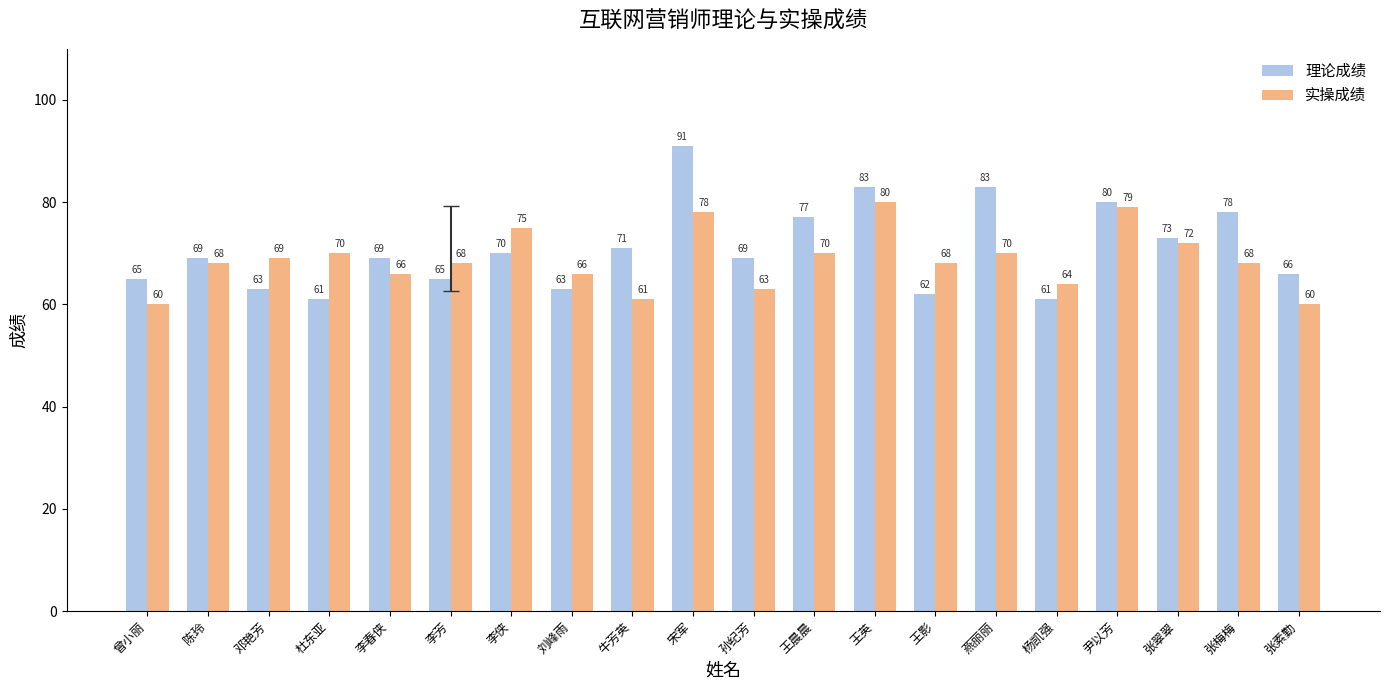

Are the bars horizontal?

No